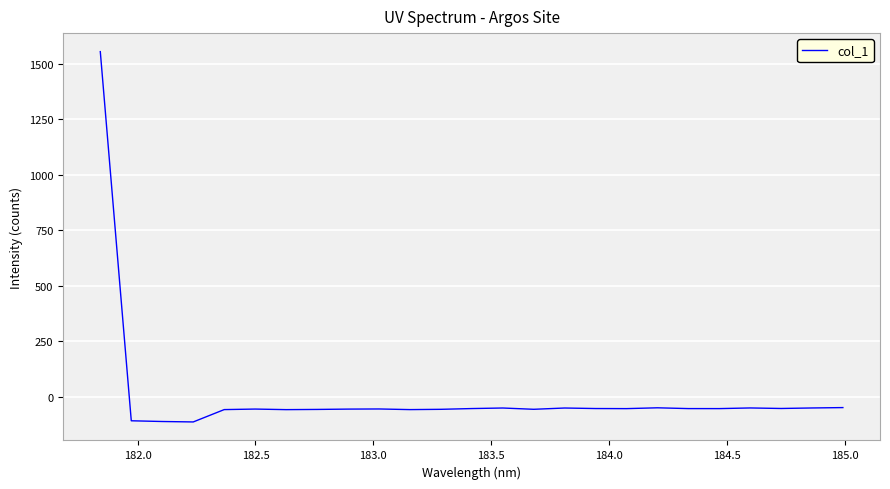

What is the minimum value shown in the chart?

-112.8